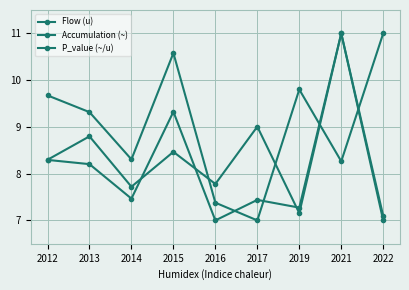

The value of P_value (~/u) at 2013 is 9.3. True or false?

True